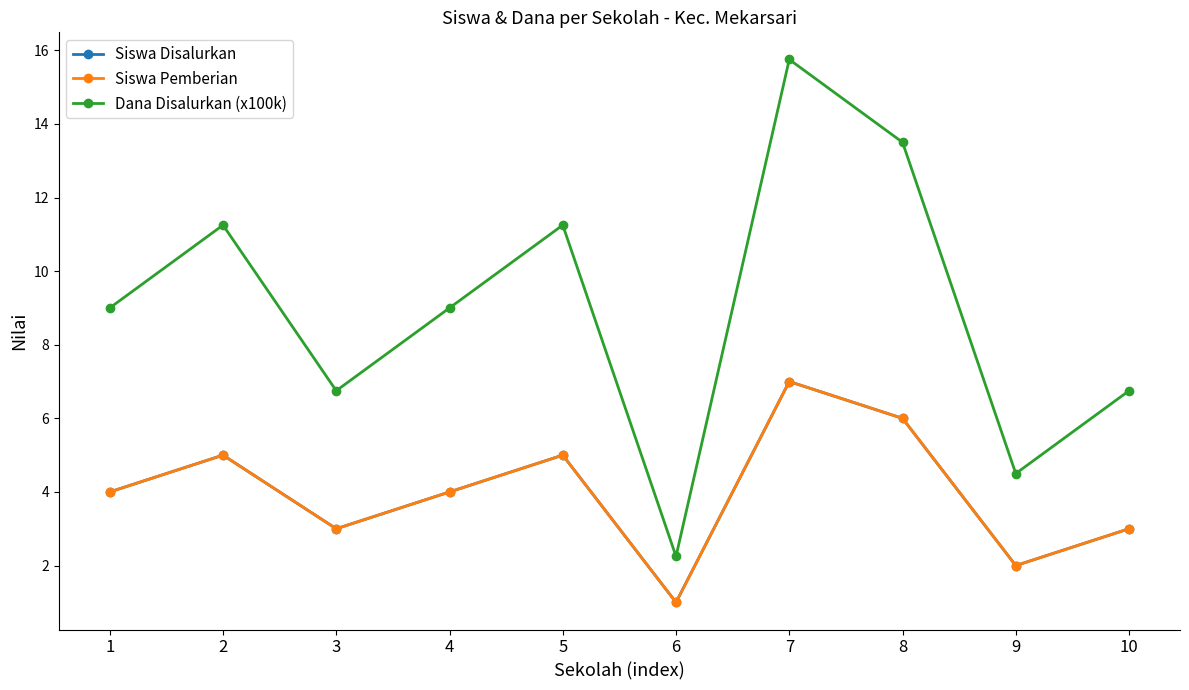

What is the difference between the highest and lowest values at 1?

5.0